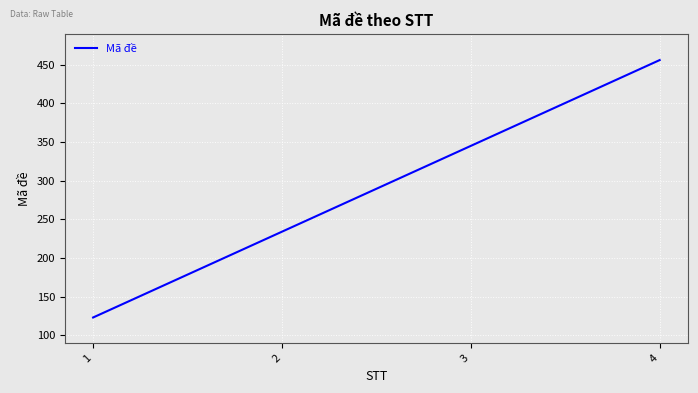

Reading left to right, extract all data points from this chart.

123	234	345	456